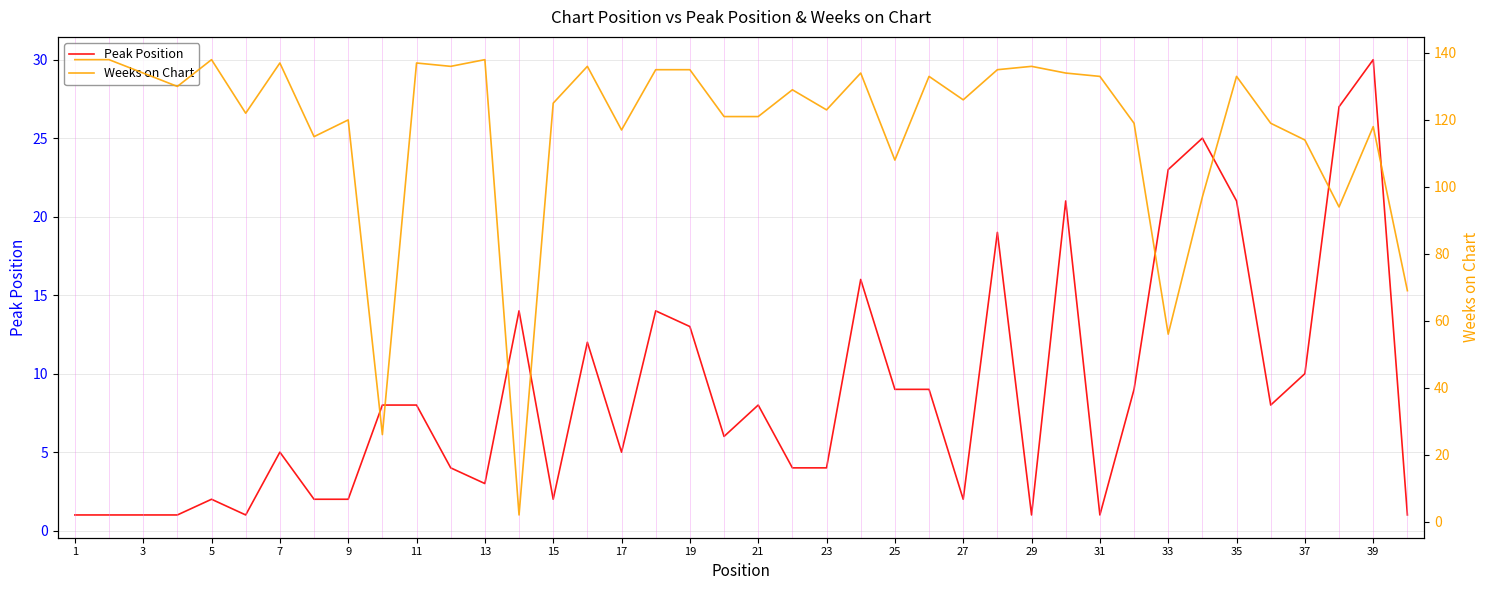

Which category has the highest value in the Peak Position series?

39